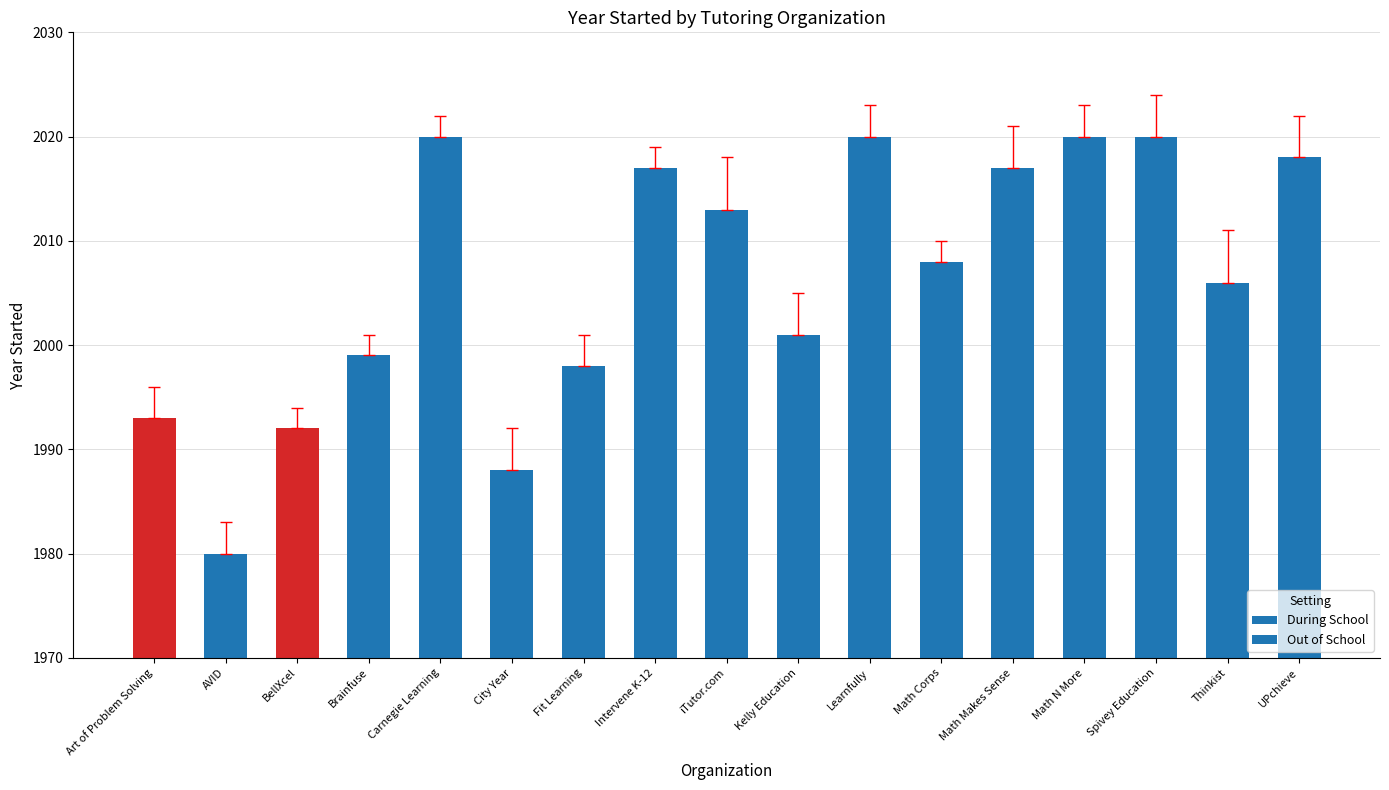

What is the average value?

2006